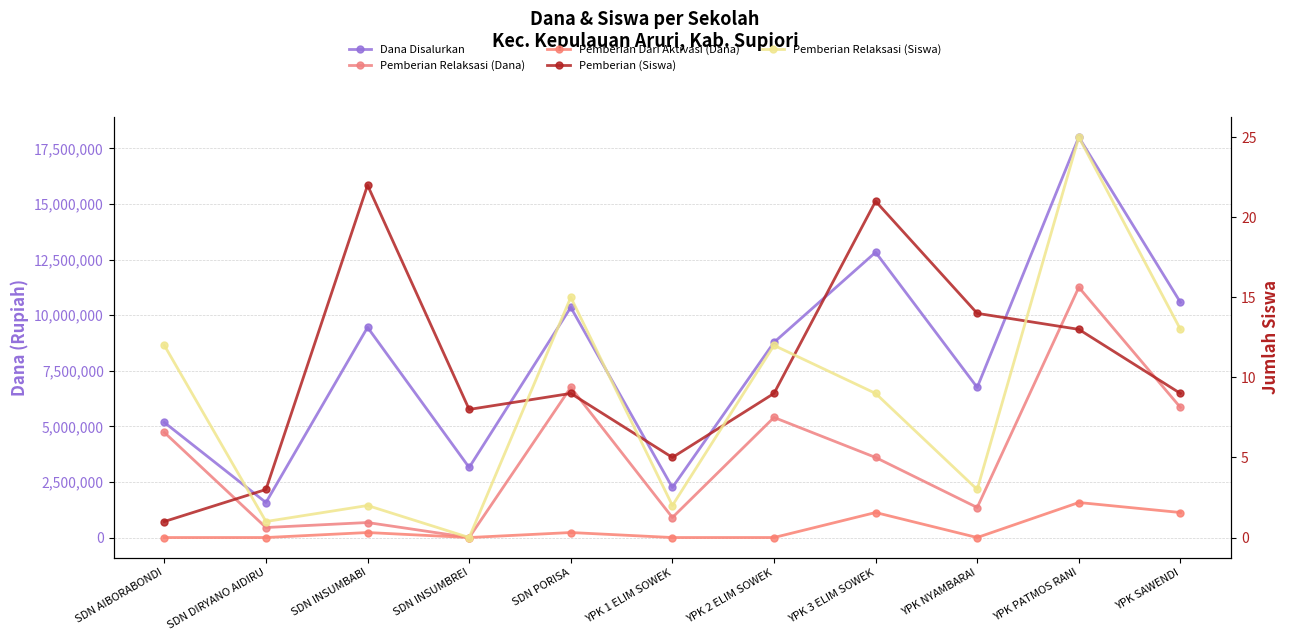

Reading left to right, what are all the values shown in this chart?

Dana Disalurkan: SDN AIBORABONDI=5175000	SDN DIRYANO AIDIRU=1575000	SDN INSUMBABI=9450000	SDN INSUMBREI=3150000	SDN PORISA=10350000	YPK 1 ELIM SOWEK=2250000	YPK 2 ELIM SOWEK=8775000	YPK 3 ELIM SOWEK=12825000	YPK NYAMBARAI=6750000	YPK PATMOS RANI=18000000	YPK SAWENDI=10575000
Pemberian Relaksasi (Dana): SDN AIBORABONDI=4725000	SDN DIRYANO AIDIRU=450000	SDN INSUMBABI=675000	SDN INSUMBREI=0	SDN PORISA=6750000	YPK 1 ELIM SOWEK=900000	YPK 2 ELIM SOWEK=5400000	YPK 3 ELIM SOWEK=3600000	YPK NYAMBARAI=1350000	YPK PATMOS RANI=11250000	YPK SAWENDI=5850000
Pemberian Dari Aktivasi (Dana): SDN AIBORABONDI=0	SDN DIRYANO AIDIRU=0	SDN INSUMBABI=225000	SDN INSUMBREI=0	SDN PORISA=225000	YPK 1 ELIM SOWEK=0	YPK 2 ELIM SOWEK=0	YPK 3 ELIM SOWEK=1125000	YPK NYAMBARAI=0	YPK PATMOS RANI=1575000	YPK SAWENDI=1125000
Pemberian (Siswa): SDN AIBORABONDI=1	SDN DIRYANO AIDIRU=3	SDN INSUMBABI=22	SDN INSUMBREI=8	SDN PORISA=9	YPK 1 ELIM SOWEK=5	YPK 2 ELIM SOWEK=9	YPK 3 ELIM SOWEK=21	YPK NYAMBARAI=14	YPK PATMOS RANI=13	YPK SAWENDI=9
Pemberian Relaksasi (Siswa): SDN AIBORABONDI=12	SDN DIRYANO AIDIRU=1	SDN INSUMBABI=2	SDN INSUMBREI=0	SDN PORISA=15	YPK 1 ELIM SOWEK=2	YPK 2 ELIM SOWEK=12	YPK 3 ELIM SOWEK=9	YPK NYAMBARAI=3	YPK PATMOS RANI=25	YPK SAWENDI=13